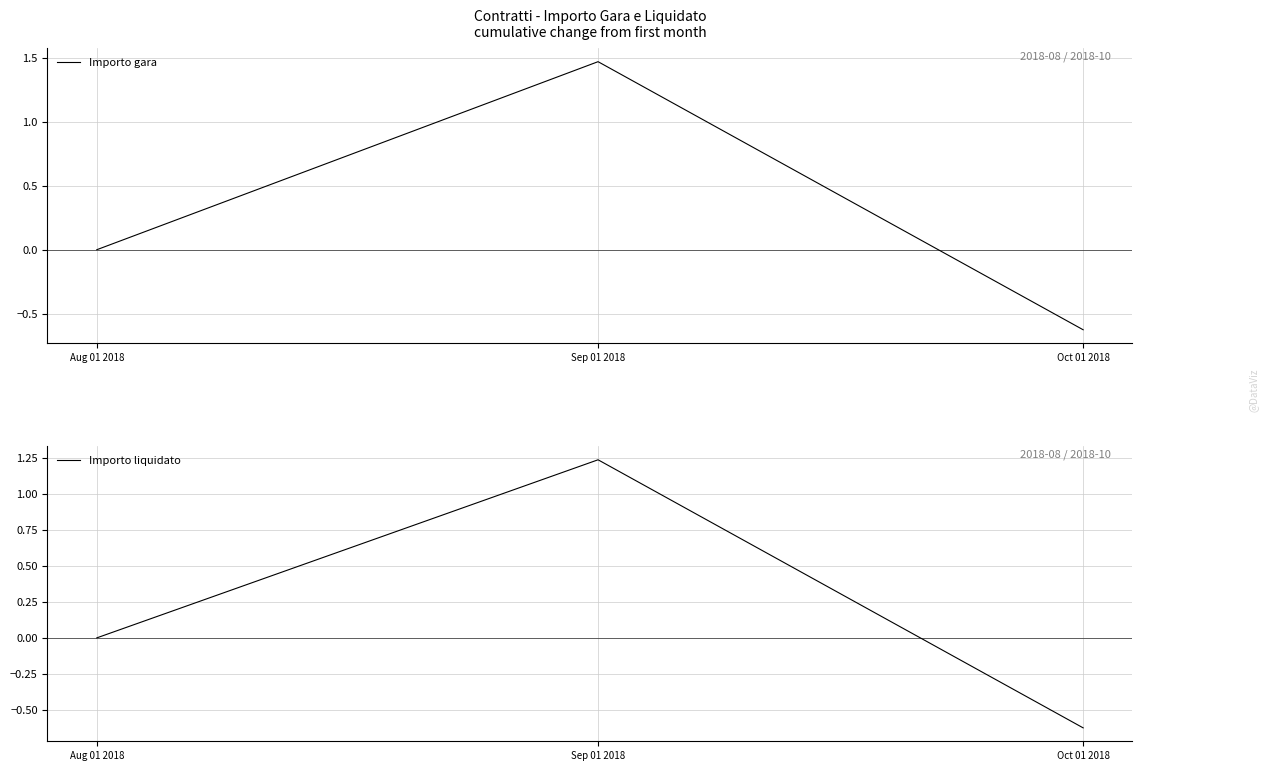

Which label corresponds to the largest value in the chart?

Sep 01 2018